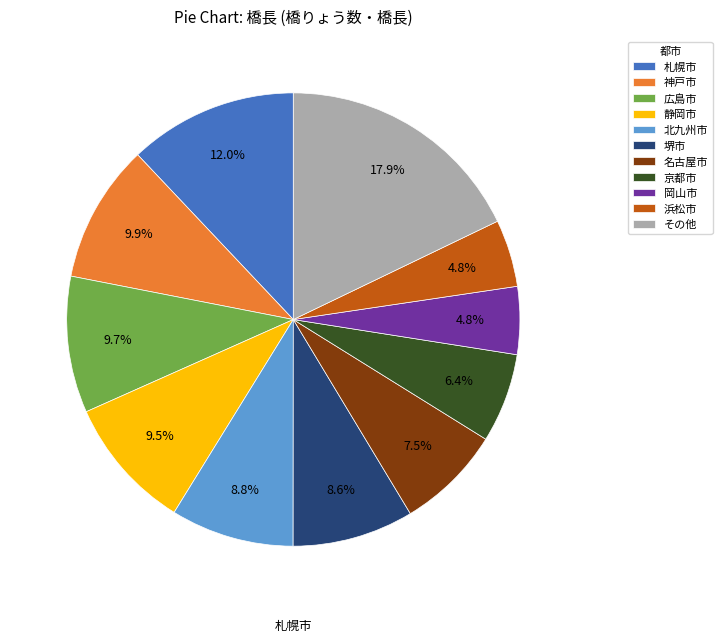

Which category has the biggest portion of the pie?

その他